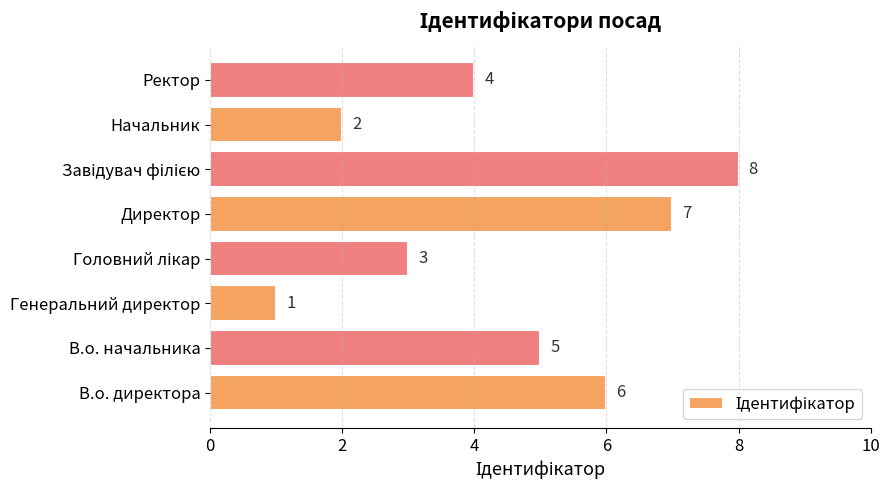

Count the number of data series in this chart.

1